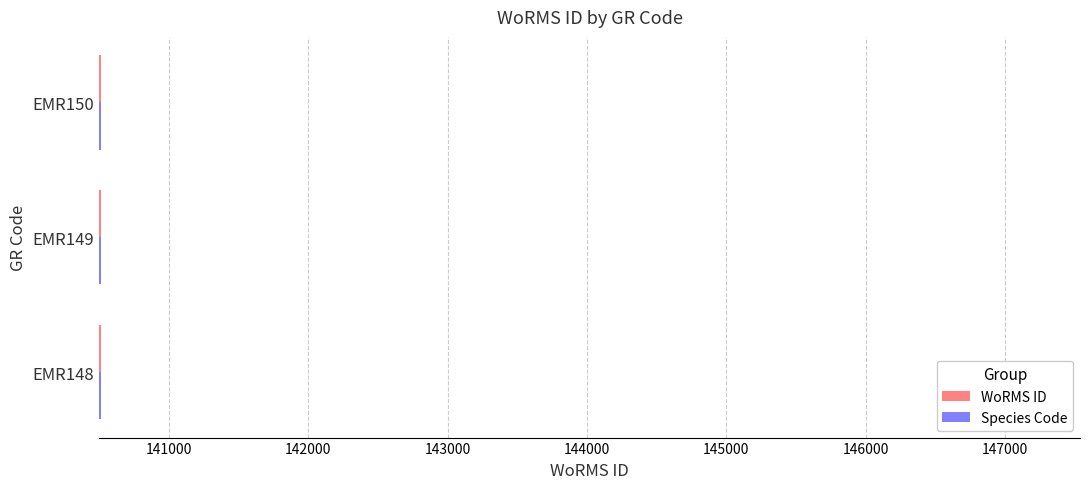

True or false: WoRMS ID has a value of 140512 at EMR149.

True